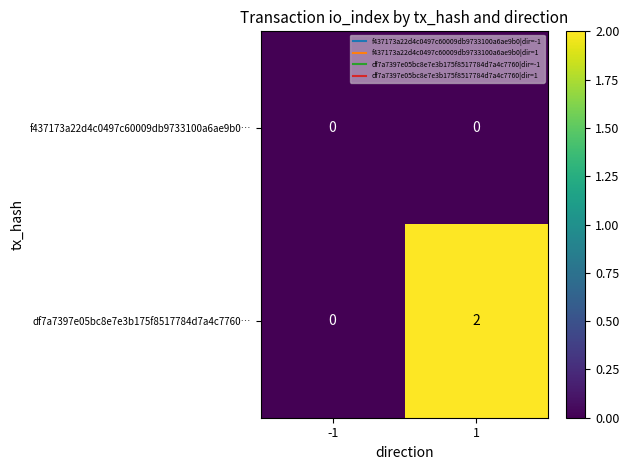

Which series has the largest total across all categories?

df7a7397e05bc8e7e3b175f8517784d7a4c7760…